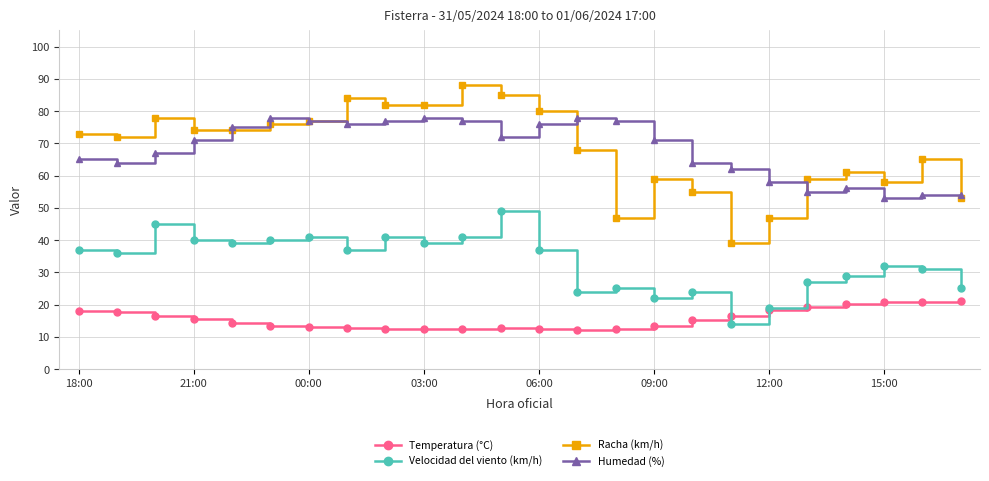

What is the value of the Velocidad del viento (km/h) point at the 19th from the left?

19.0